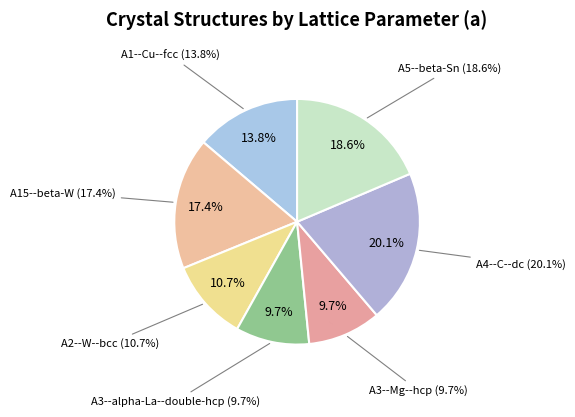

The A5--beta-Sn slice represents 19% of the pie. True or false?

True